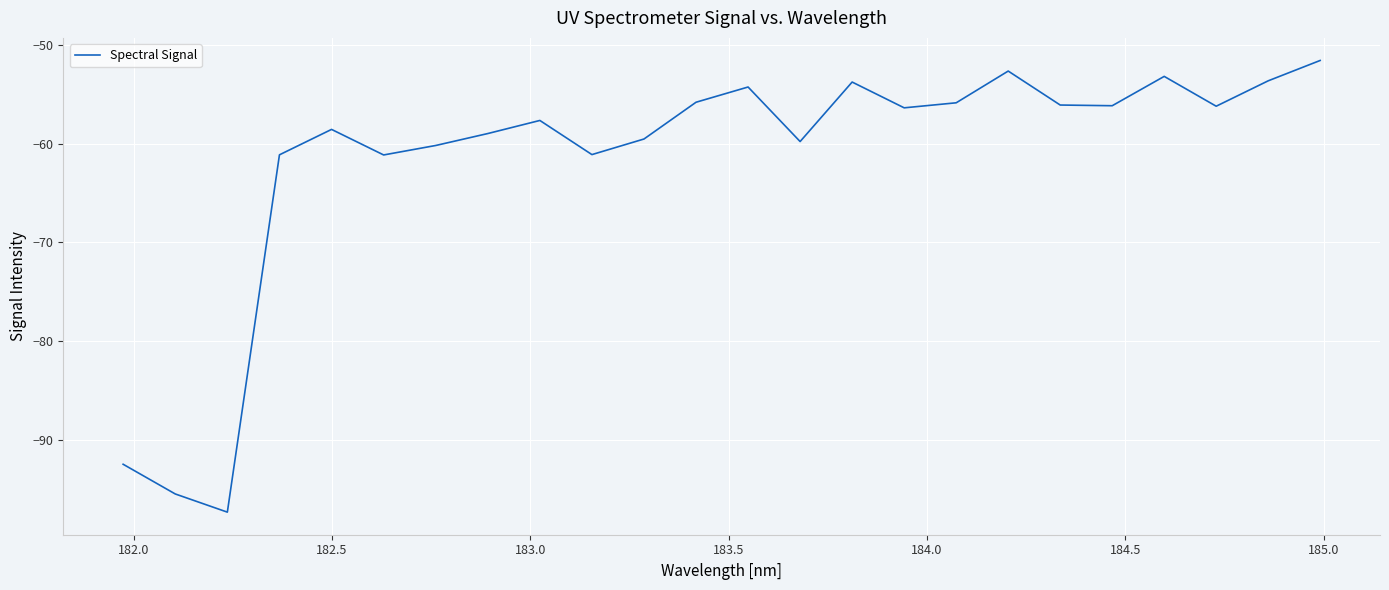

How many lines are shown in the chart?

1